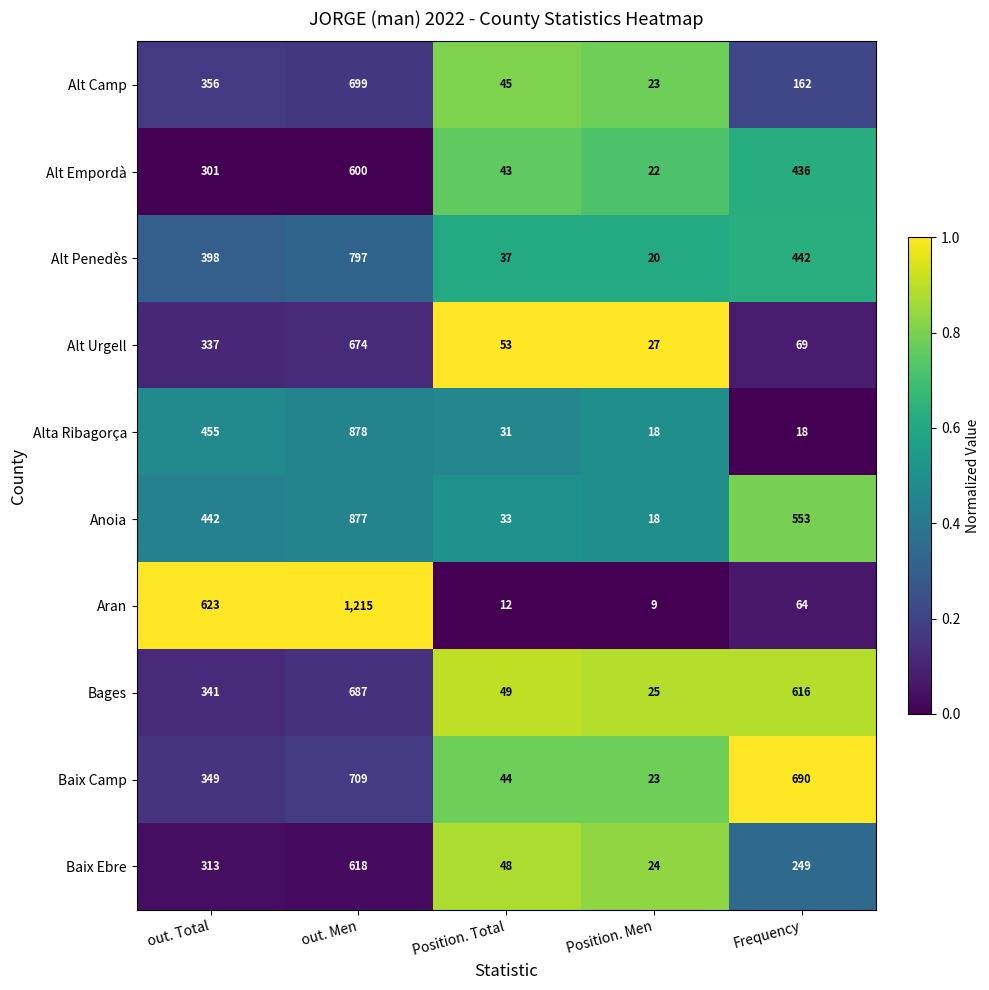

At which category is the sum across all series the highest?

out. Men